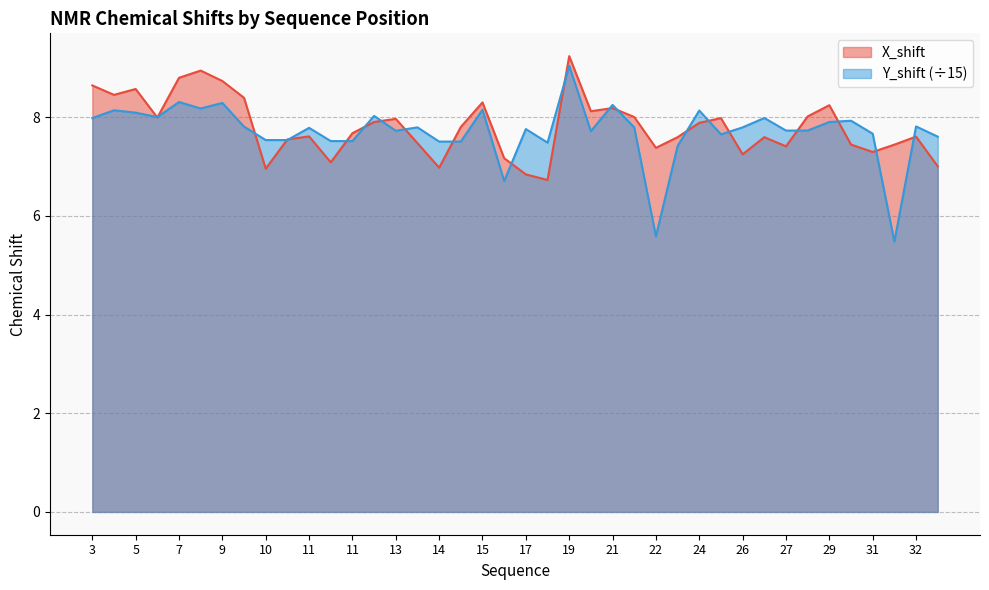

The X_shift series shows 6.8 at 17. True or false?

True